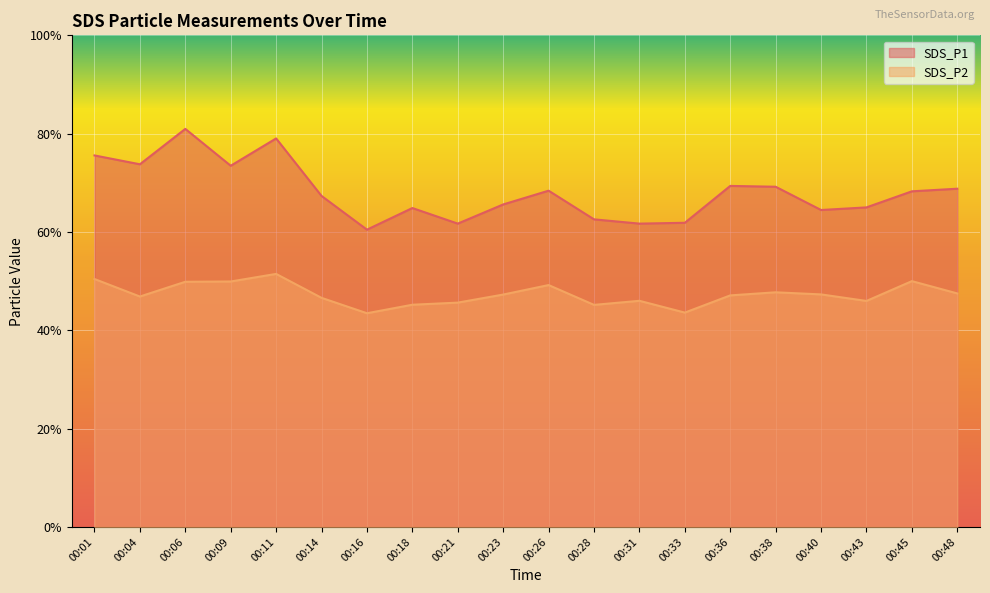

Rank the categories by SDS_P2 value from lowest to highest.

00:16, 00:33, 00:28, 00:18, 00:21, 00:43, 00:31, 00:14, 00:04, 00:36, 00:23, 00:40, 00:48, 00:38, 00:26, 00:06, 00:09, 00:45, 00:01, 00:11